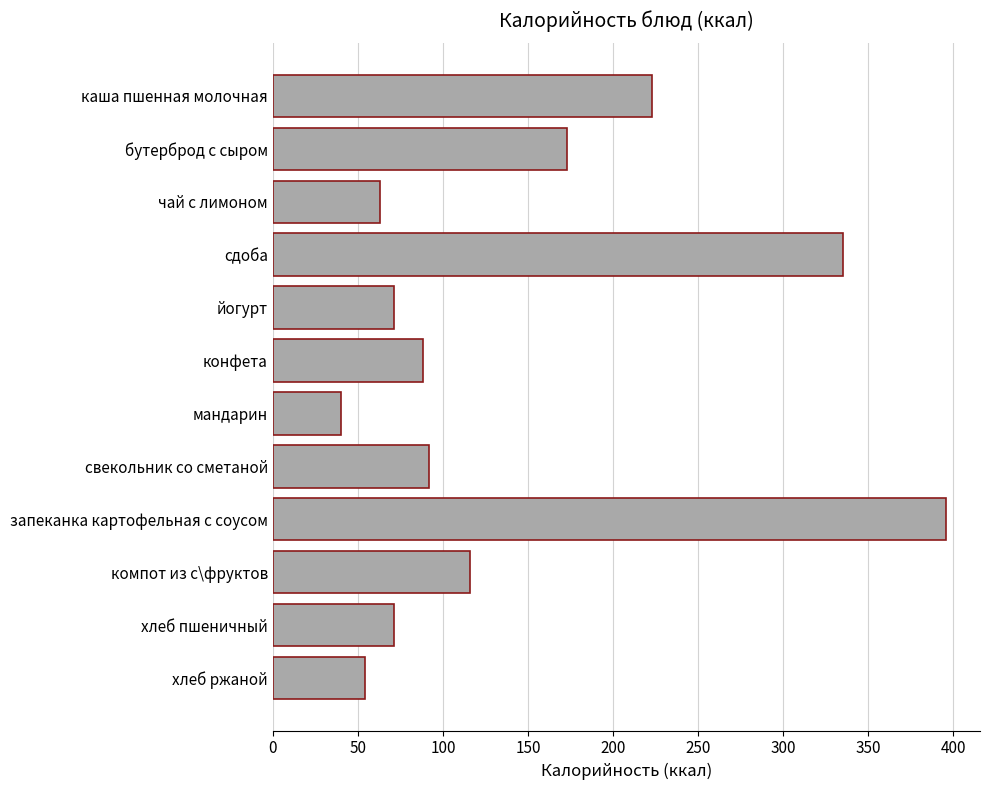

What is the ratio of the value at запеканка картофельная с соусом to the value at йогурт?

5.6